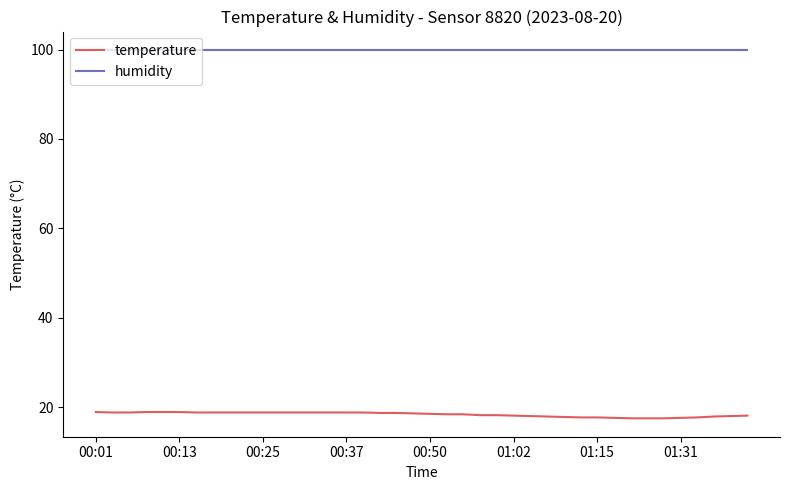

Which series has the largest total across all categories?

humidity